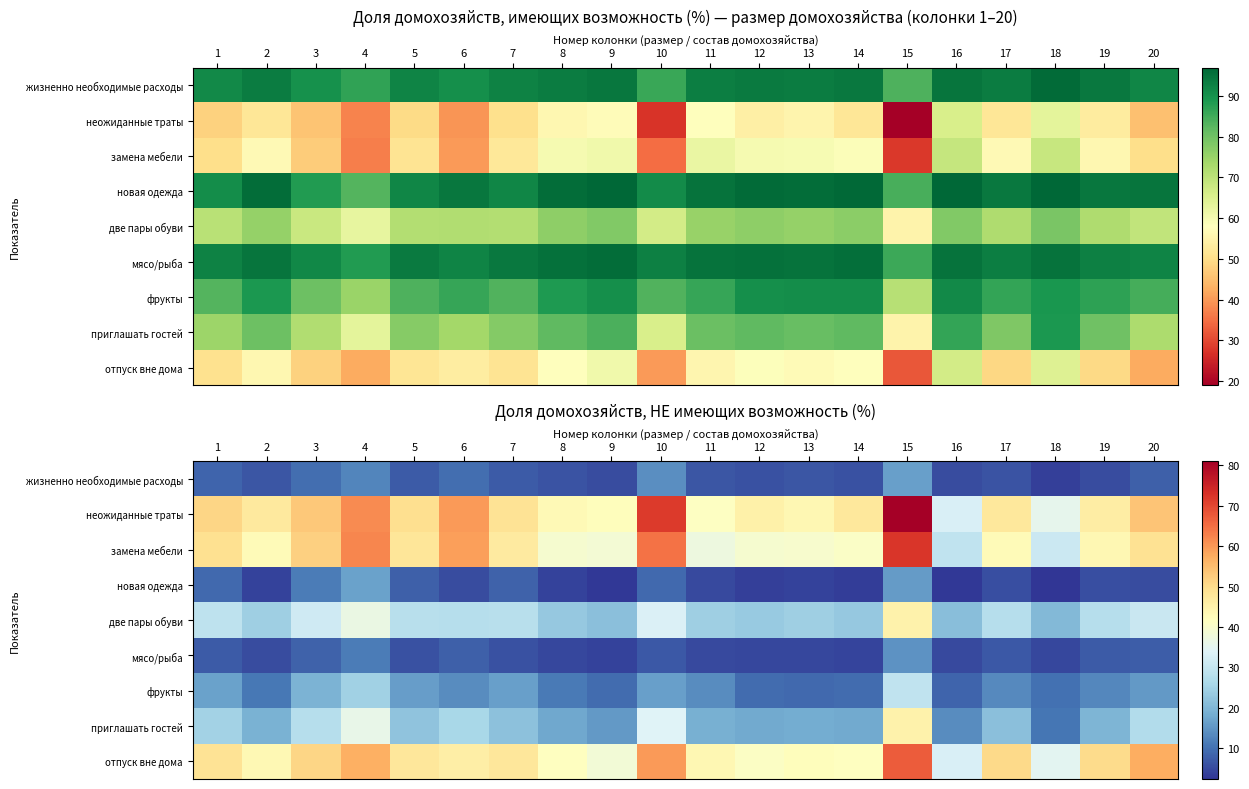

At which category does the chart reach its minimum across all series?

18